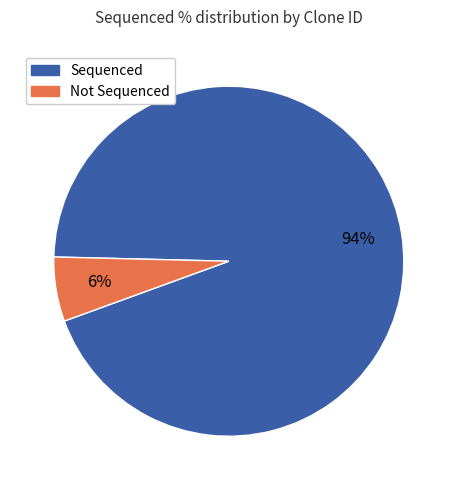

How many segments does this pie chart have?

2